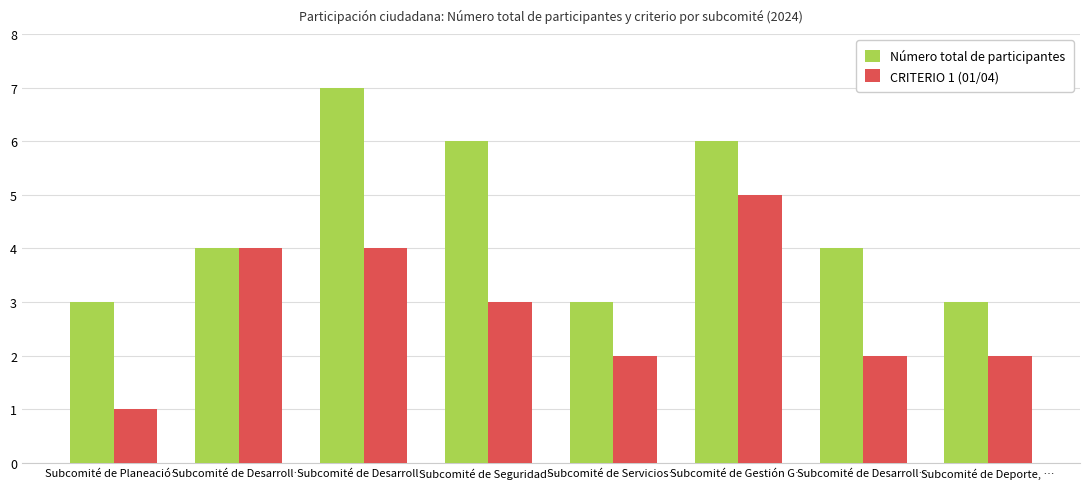

Reading left to right, list all the values displayed in this chart.

Número total de participantes: Subcomité de Planeació…=3	Subcomité de Desarroll…=4	Subcomité de Desarroll…=7	Subcomité de Seguridad…=6	Subcomité de Servicios…=3	Subcomité de Gestión G…=6	Subcomité de Desarroll…=4	Subcomité de Deporte, …=3
CRITERIO 1 (01/04): Subcomité de Planeació…=1	Subcomité de Desarroll…=4	Subcomité de Desarroll…=4	Subcomité de Seguridad…=3	Subcomité de Servicios…=2	Subcomité de Gestión G…=5	Subcomité de Desarroll…=2	Subcomité de Deporte, …=2